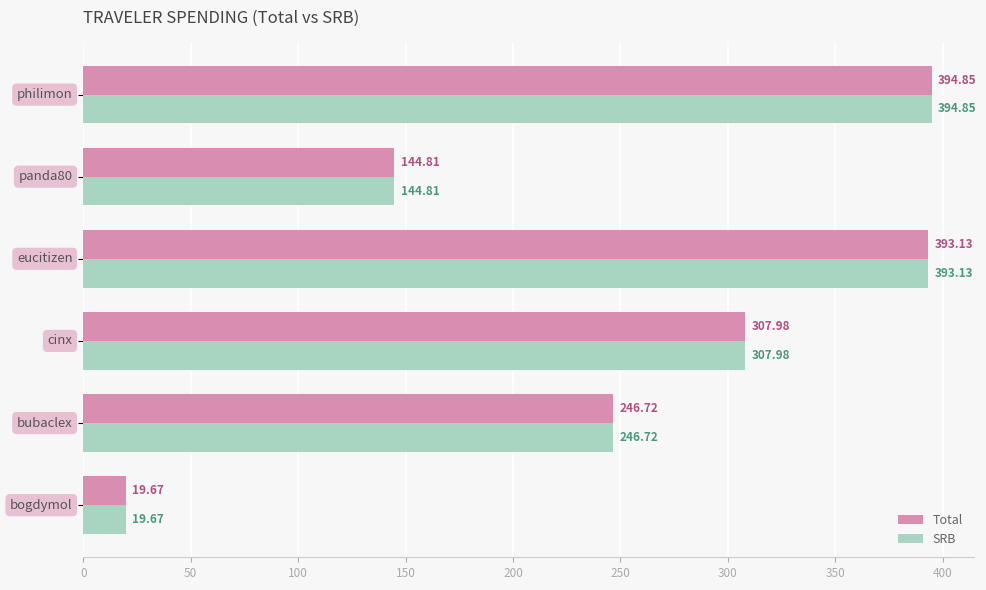

What is the difference between the second highest and second lowest values in the Total series?

248.3